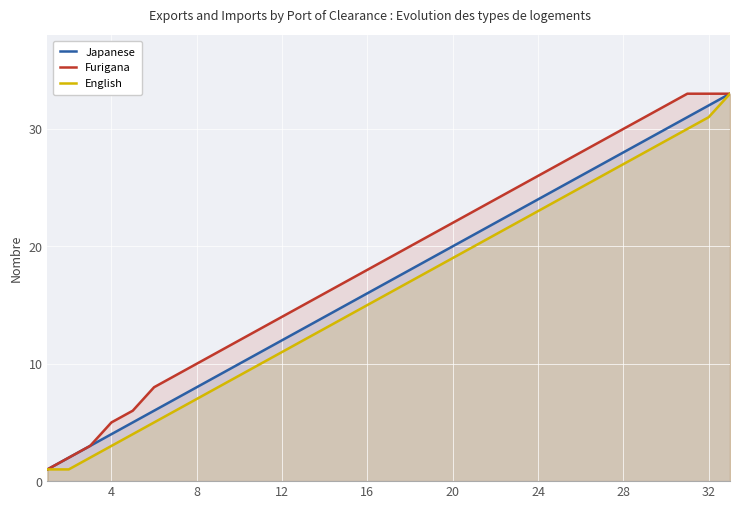

True or false: Furigana and Japanese intersect in this chart.

False